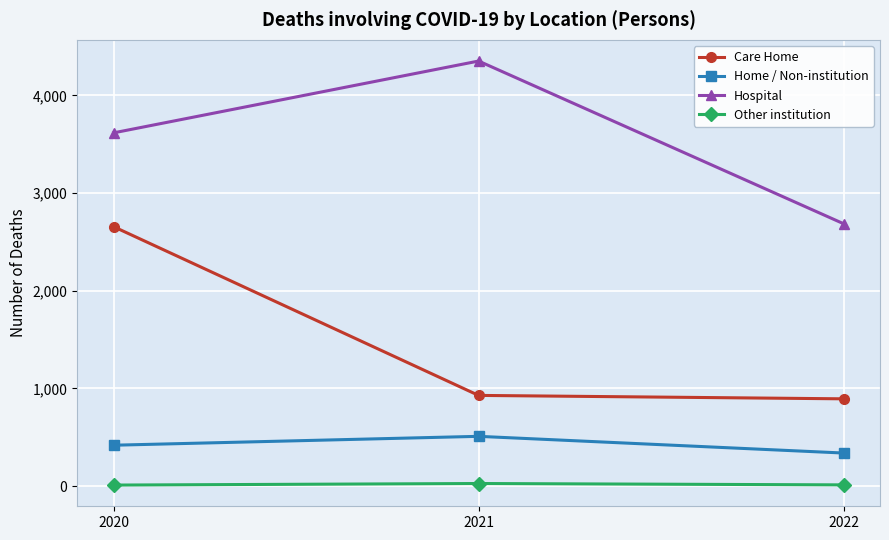

What is the smallest value displayed?

11